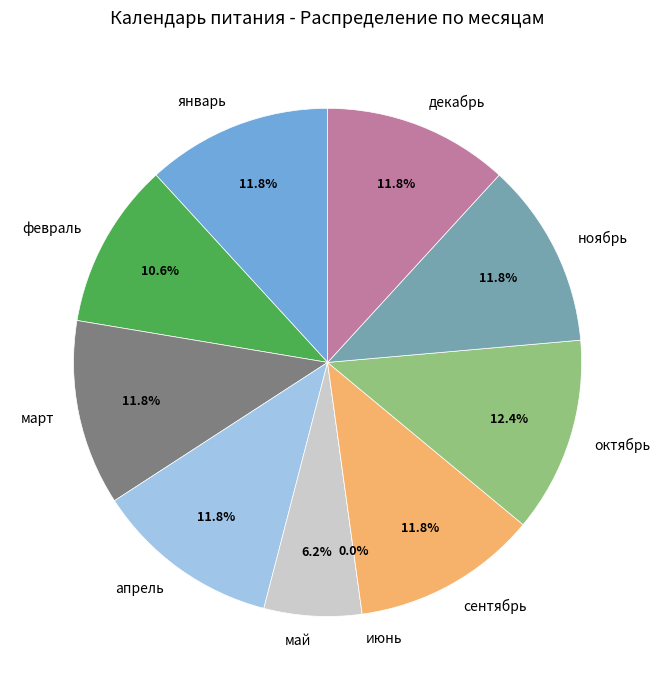

Which slice is the smallest?

июнь